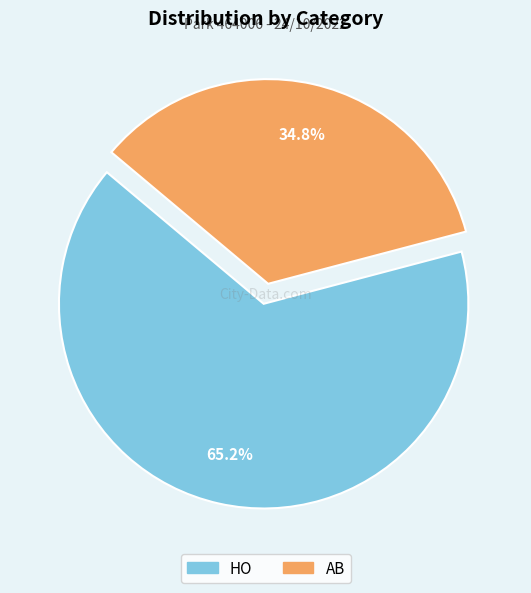

Is there any slice that represents more than half of the pie?

Yes